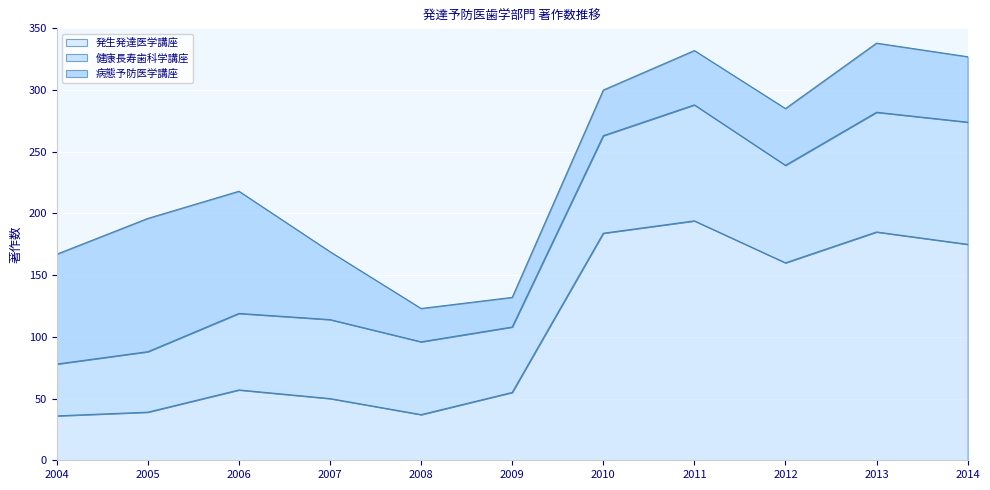

What is the lowest value of the 病態予防医学講座 series?

24